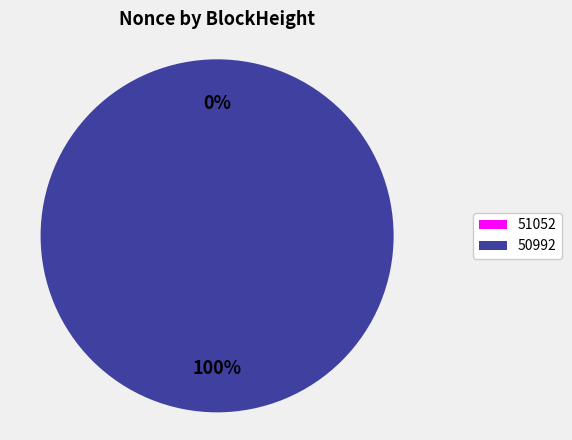

What is the majority slice?

50992